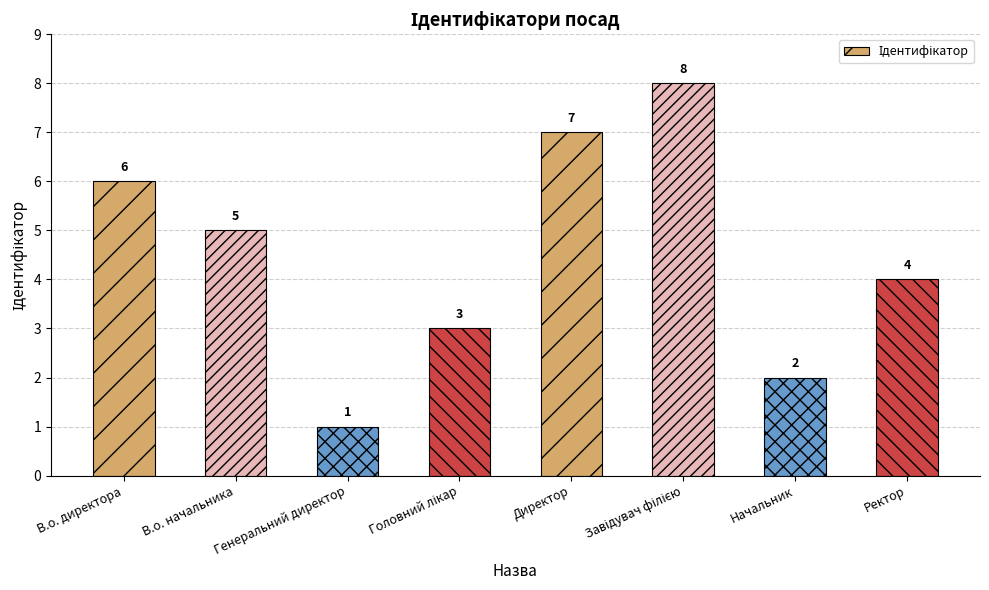

Reading left to right, extract all data points from this chart.

6	5	1	3	7	8	2	4